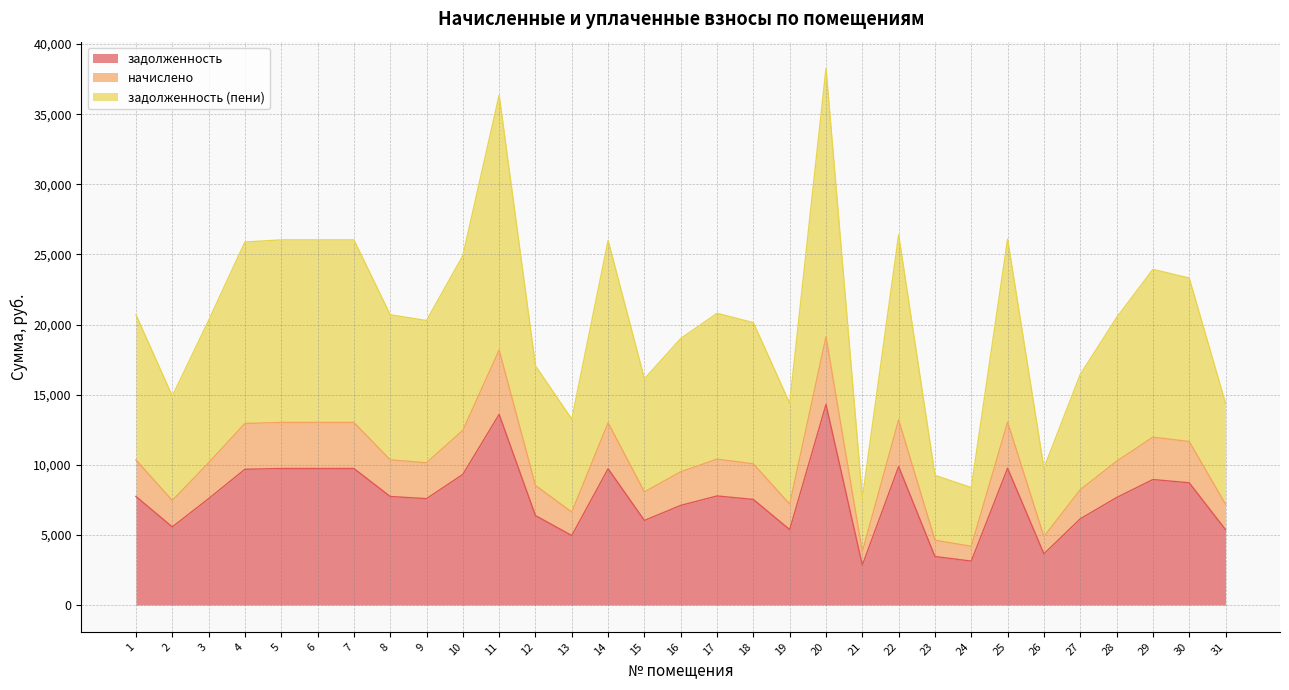

What is the difference between the задолженность values at 17 and 27?

1632.0